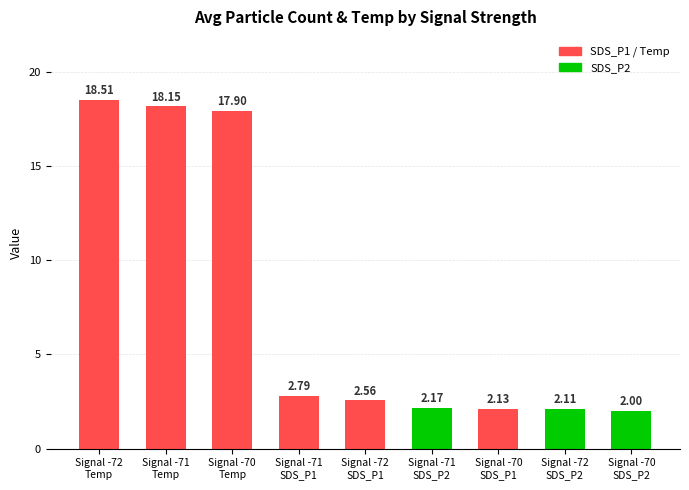

What is the difference between the second highest and second lowest values?

16.0